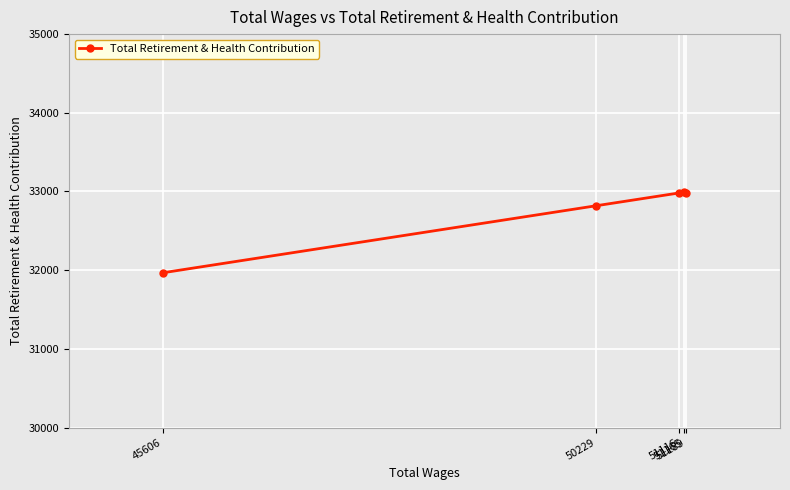

The chart shows a value of 17682 at 50229. True or false?

False